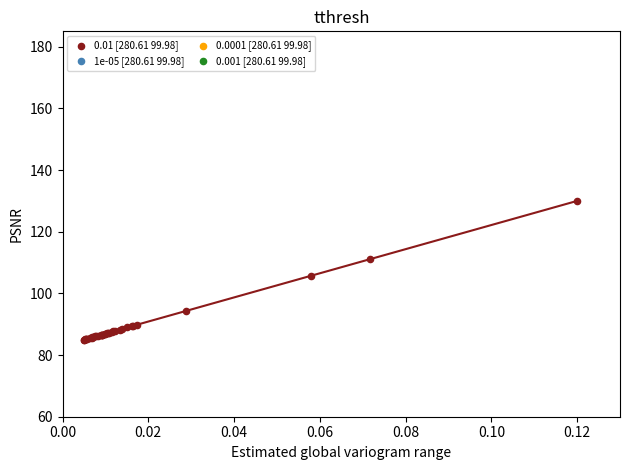

What Y value in the scatter plot is closest to 107?

105.7